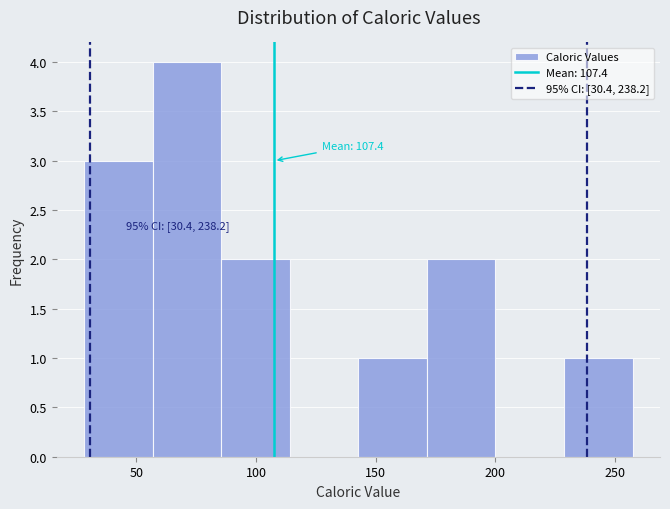

Over which range of the x-axis is the bar tallest?

55 to 85